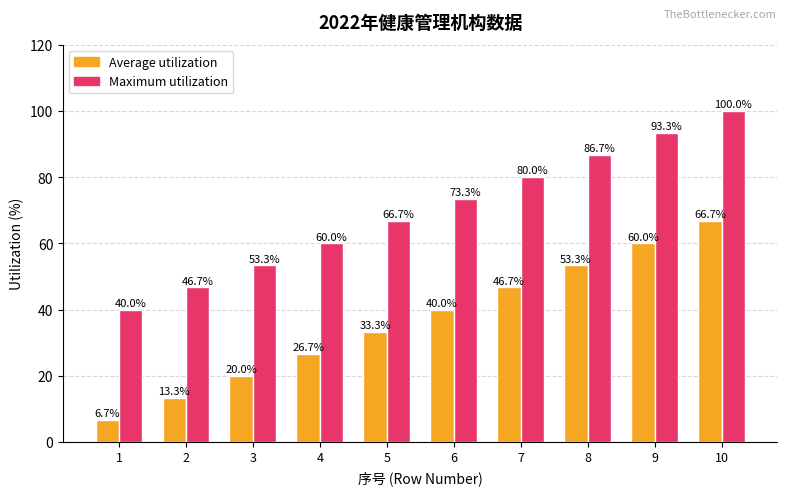

How many data points in Average utilization are less than 40?

5